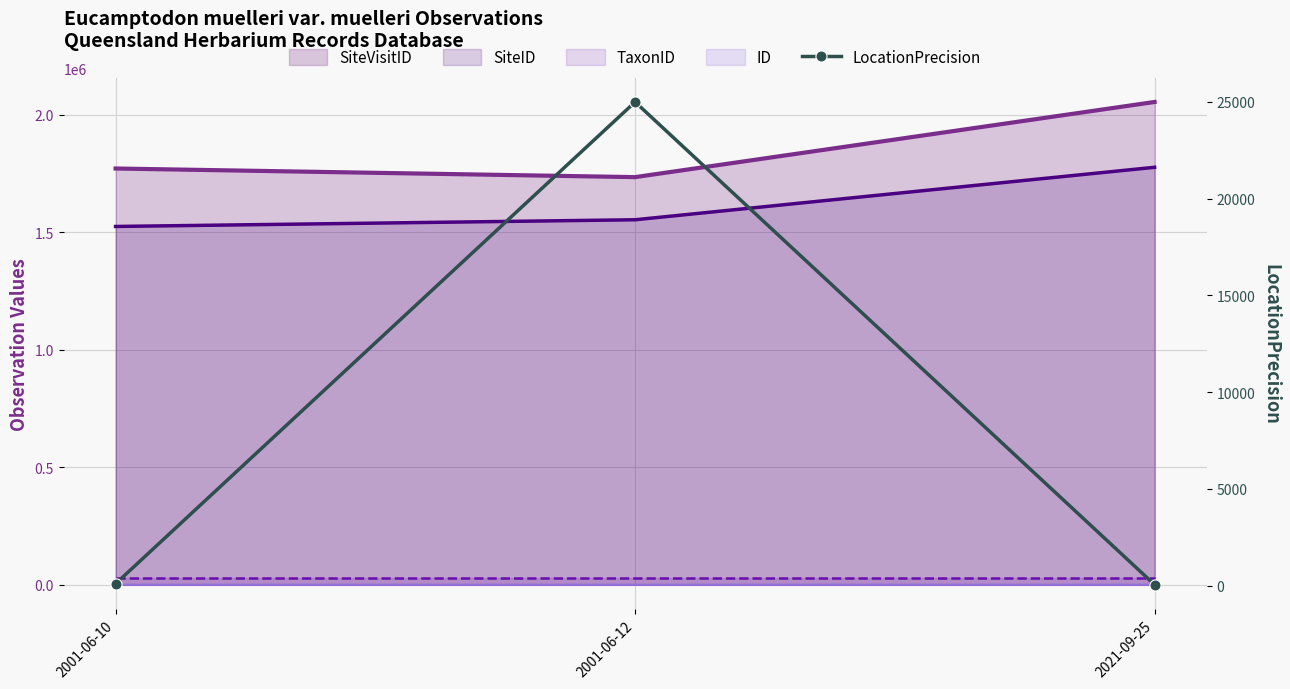

What is the change in value from 2001-06-10 to 2021-09-25?

-50